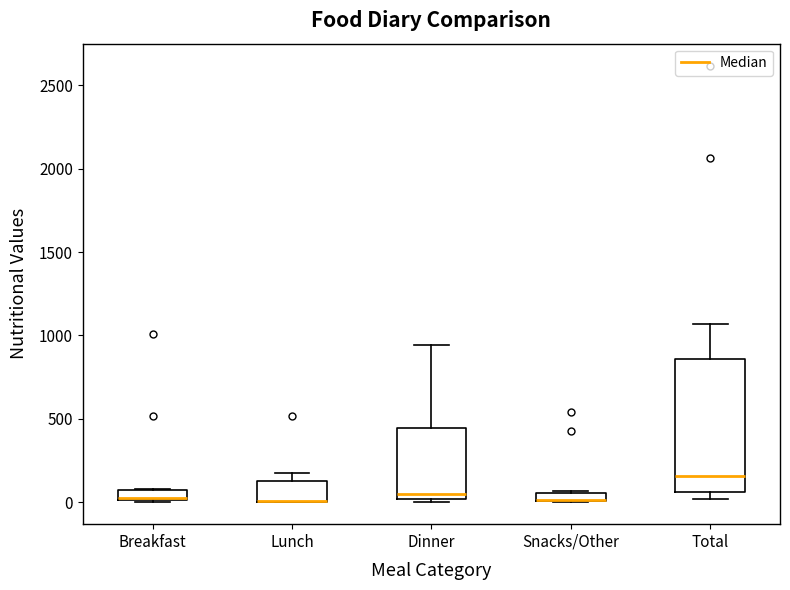

Which box is the tallest, from its lower edge to its upper edge?

Total